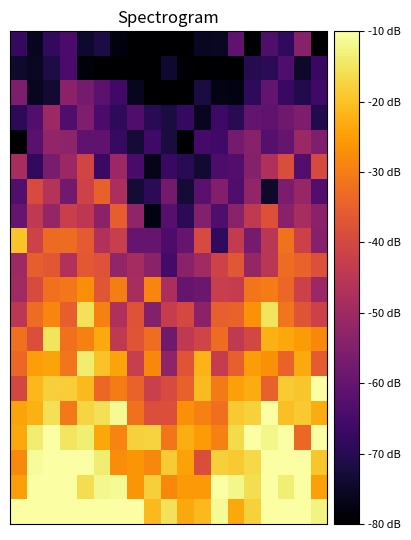

Which label corresponds to the largest value in the chart?

18